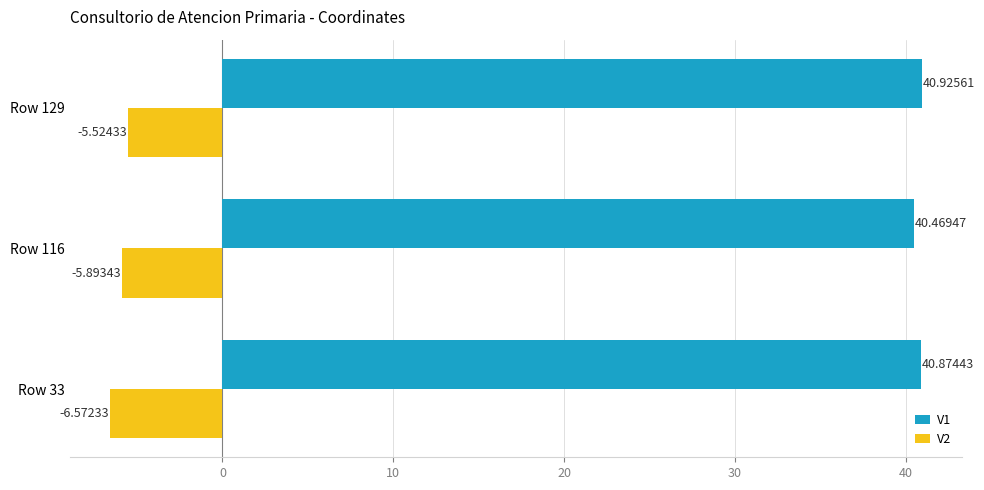

What is the spread (max minus min) of values at Row 33?

47.4